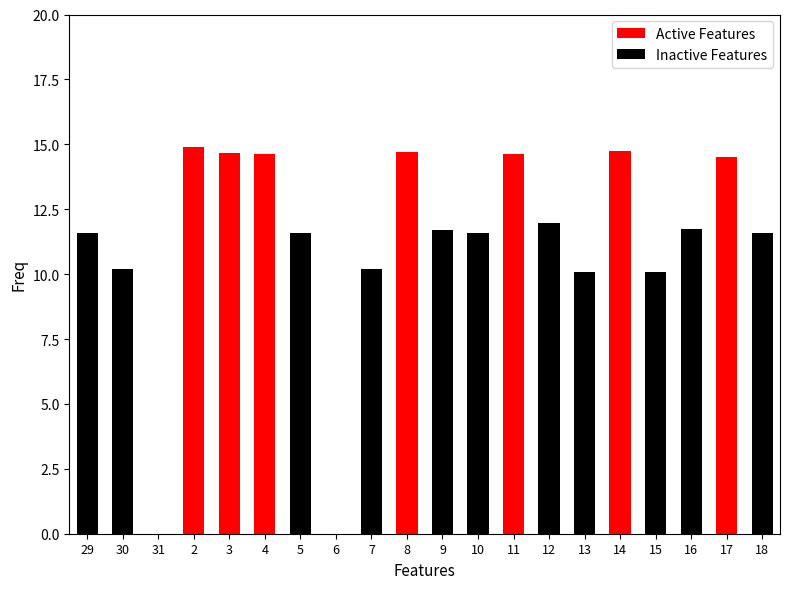

What is the sum of the values at 30 and 7?

20.4